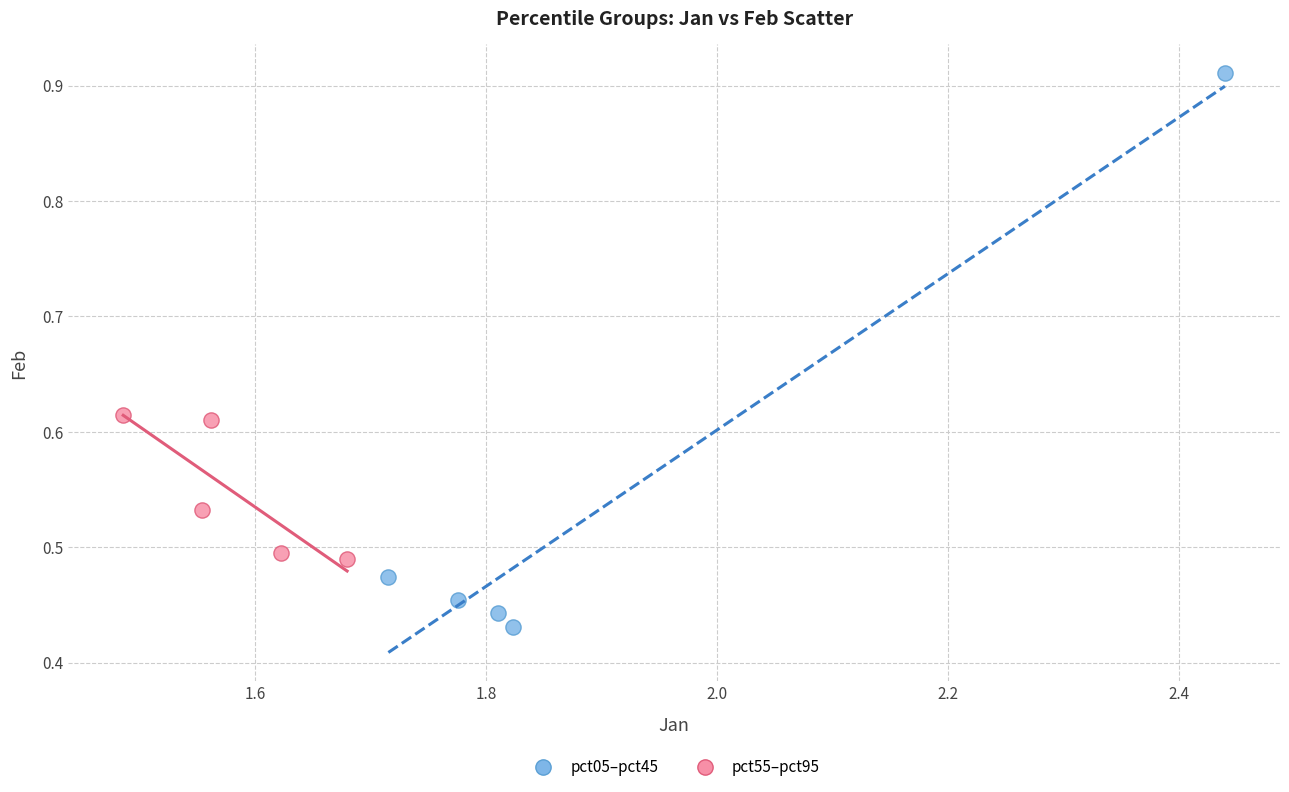

Which series reaches the minimum Y coordinate?

pct05–pct45